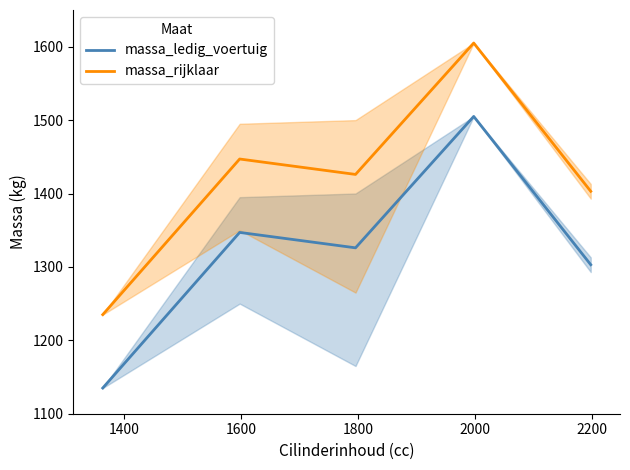

Which series has the largest total across all categories?

massa_rijklaar